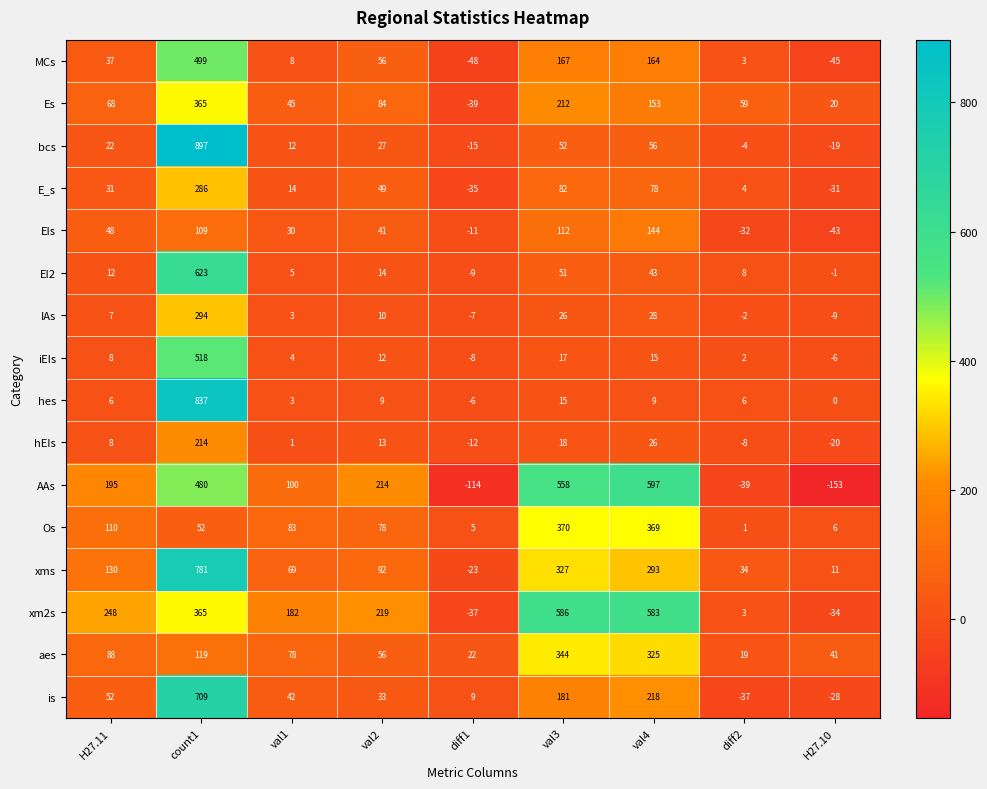

The xms series shows 408 at val4. True or false?

False